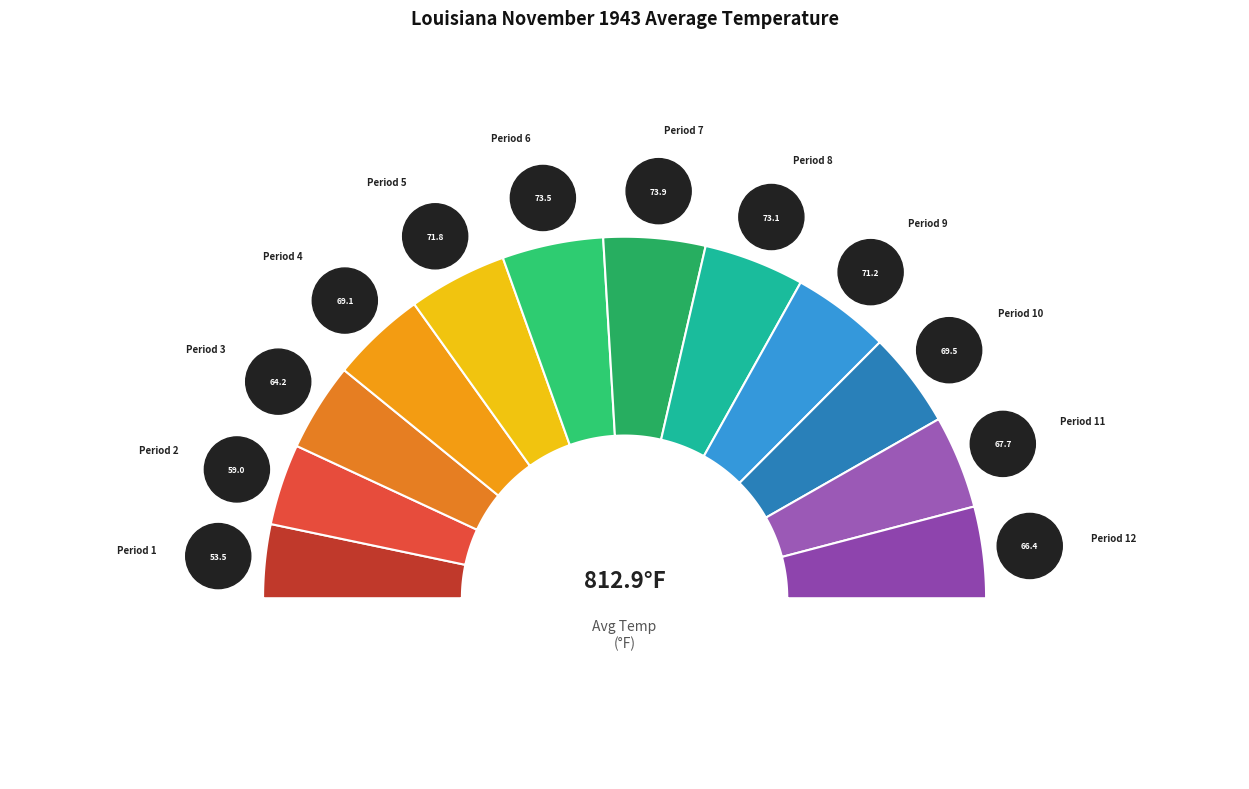

How many slices are in this pie chart?

12